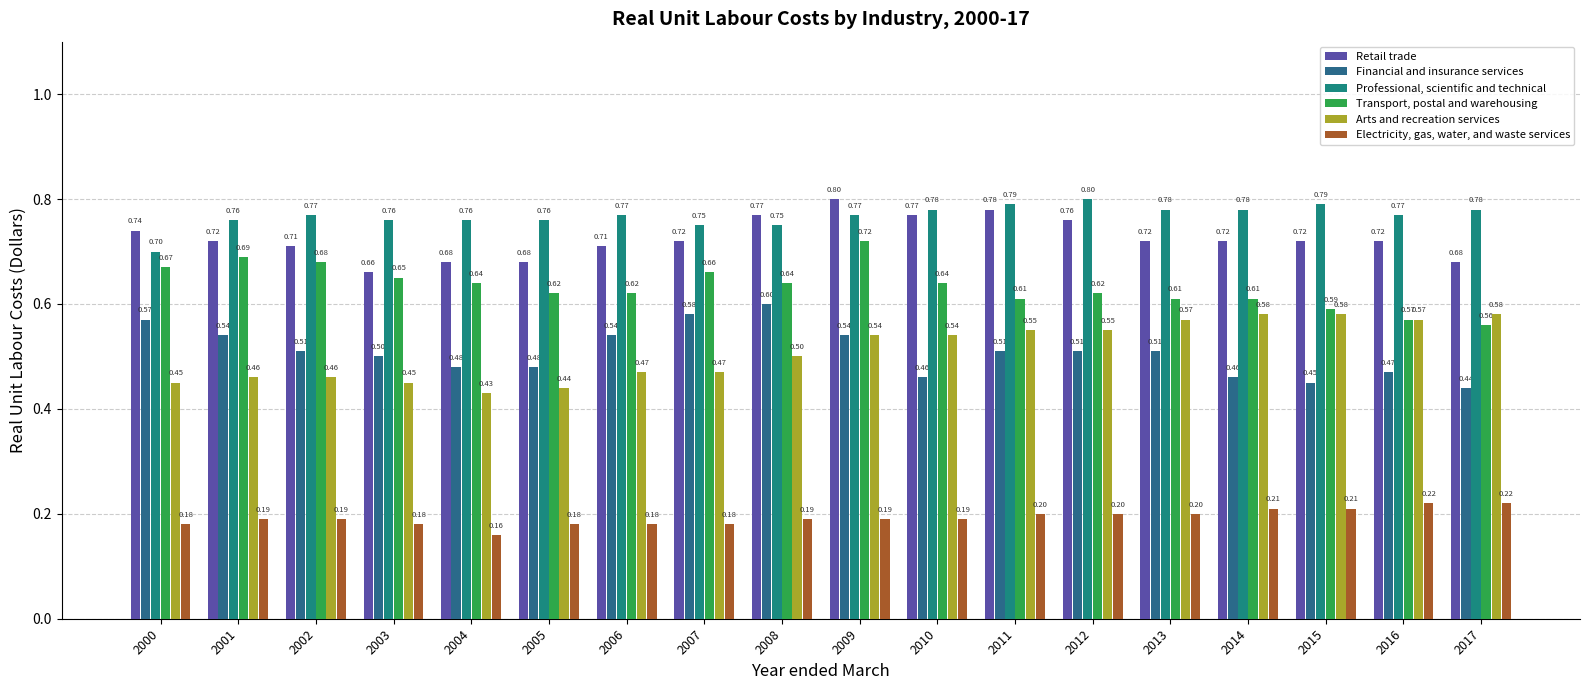

At which label is Electricity, gas, water, and waste services closest to 0?

2004